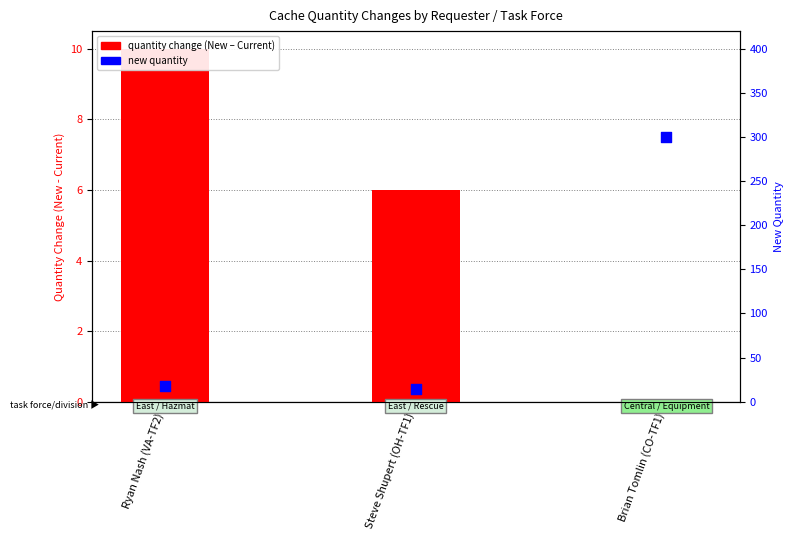

Is the value of Qty change (New - Current) at Steve Shupert (OH-TF1) greater than the value of New Quantity at Brian Tomlin (CO-TF1)?

No